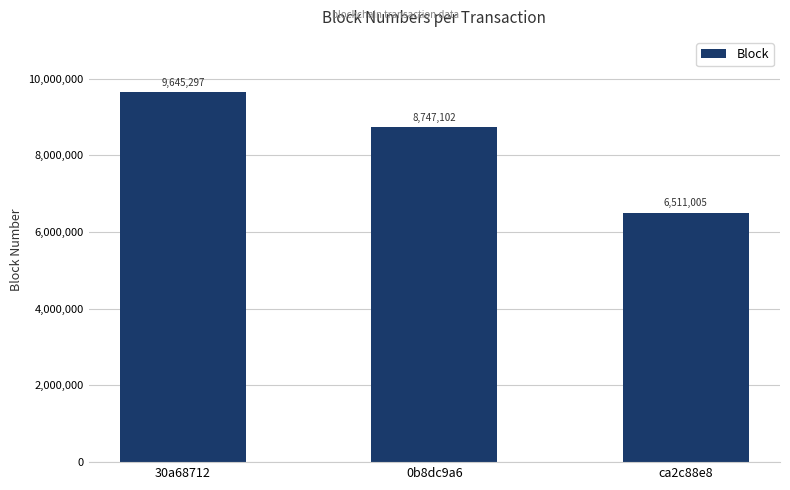

What is the average value?

8301135